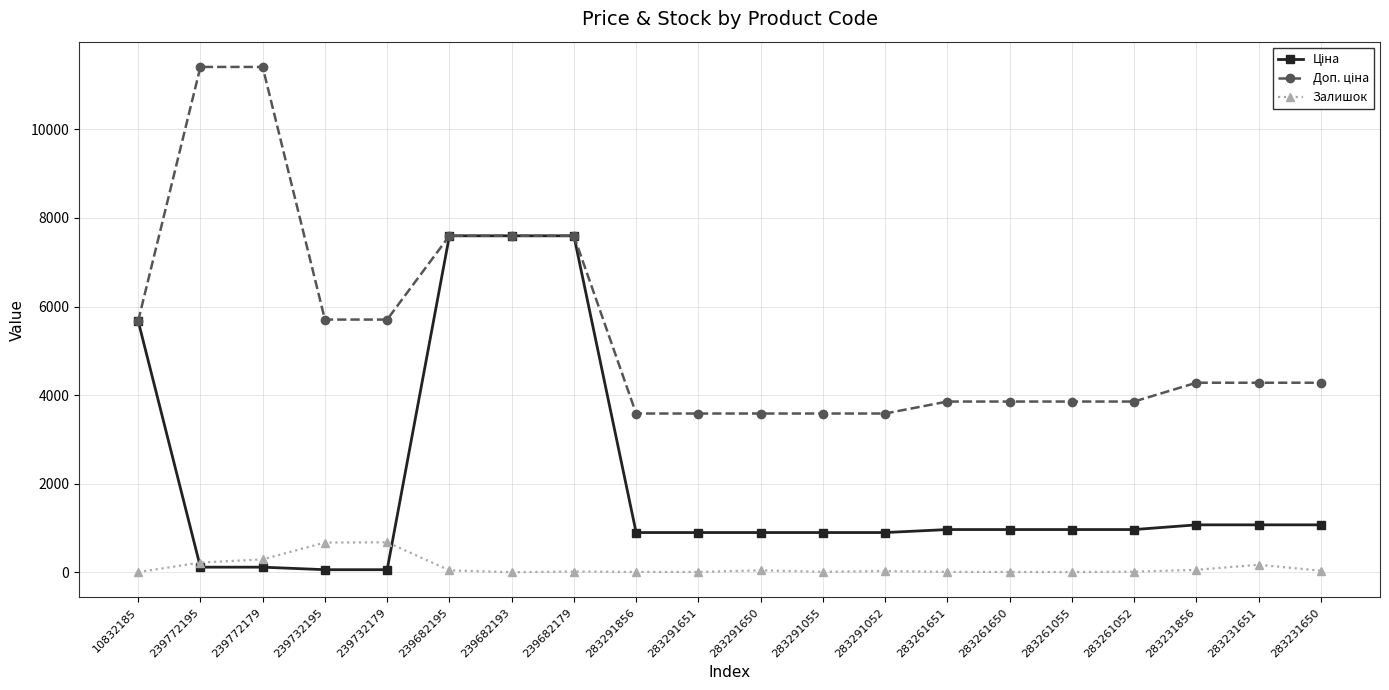

How many series are shown in this chart?

3